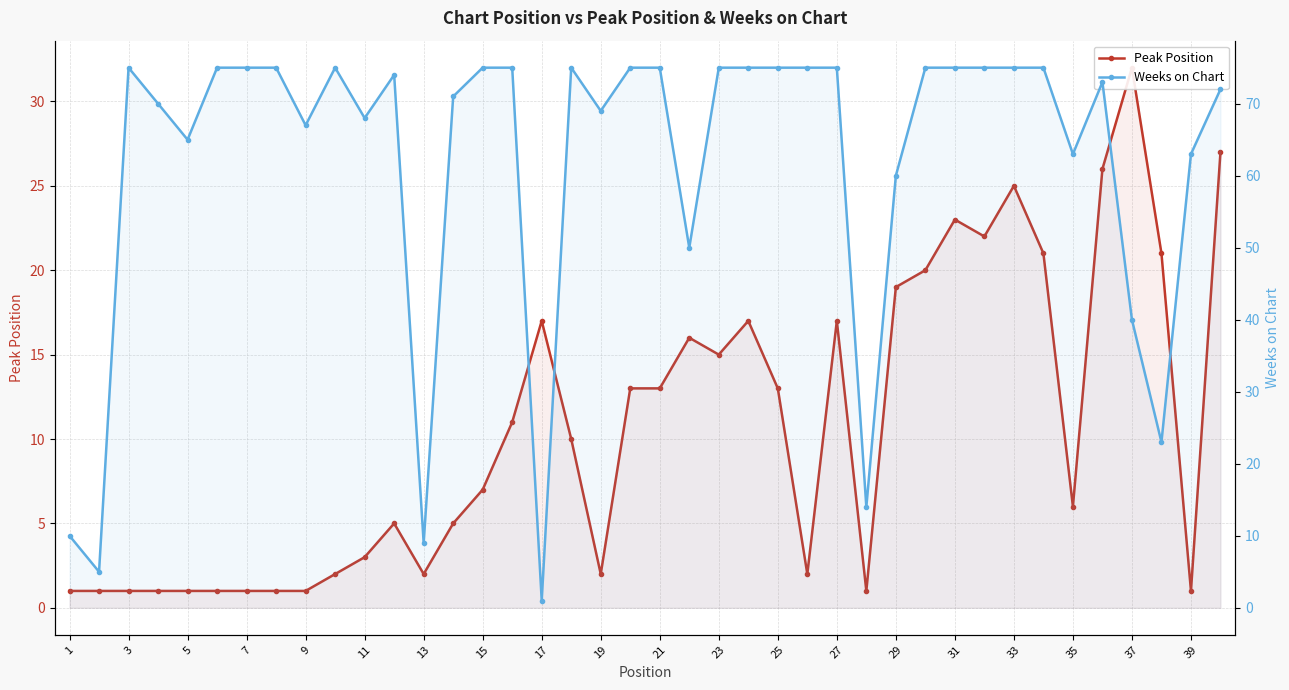

How many interior local valleys does the Peak Position series have?

8